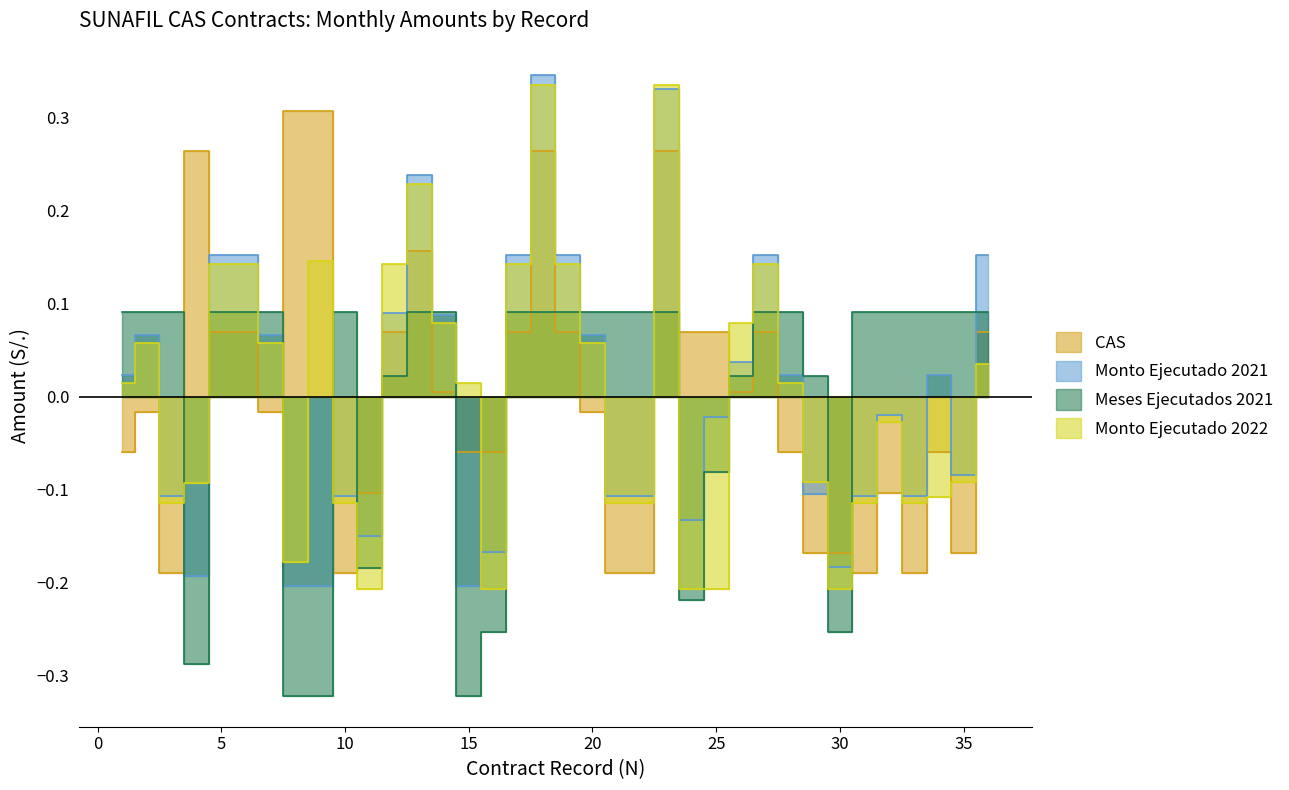

Which category has the highest value in the Monto Ejecutado 2022 series?

18